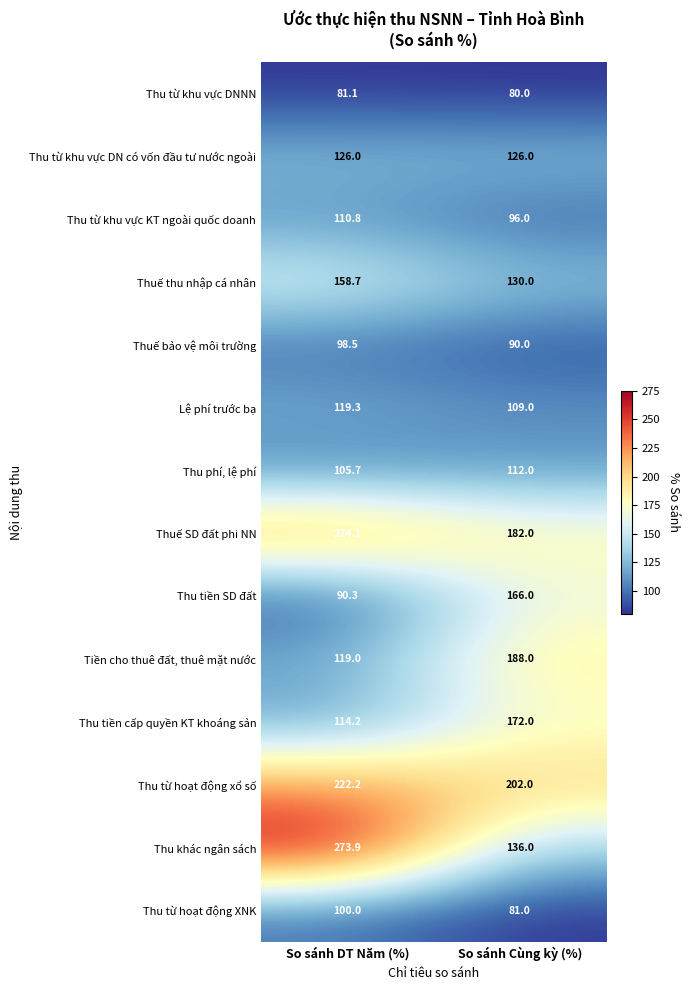

How many data points in Thuế bảo vệ môi trường are above 98?

1